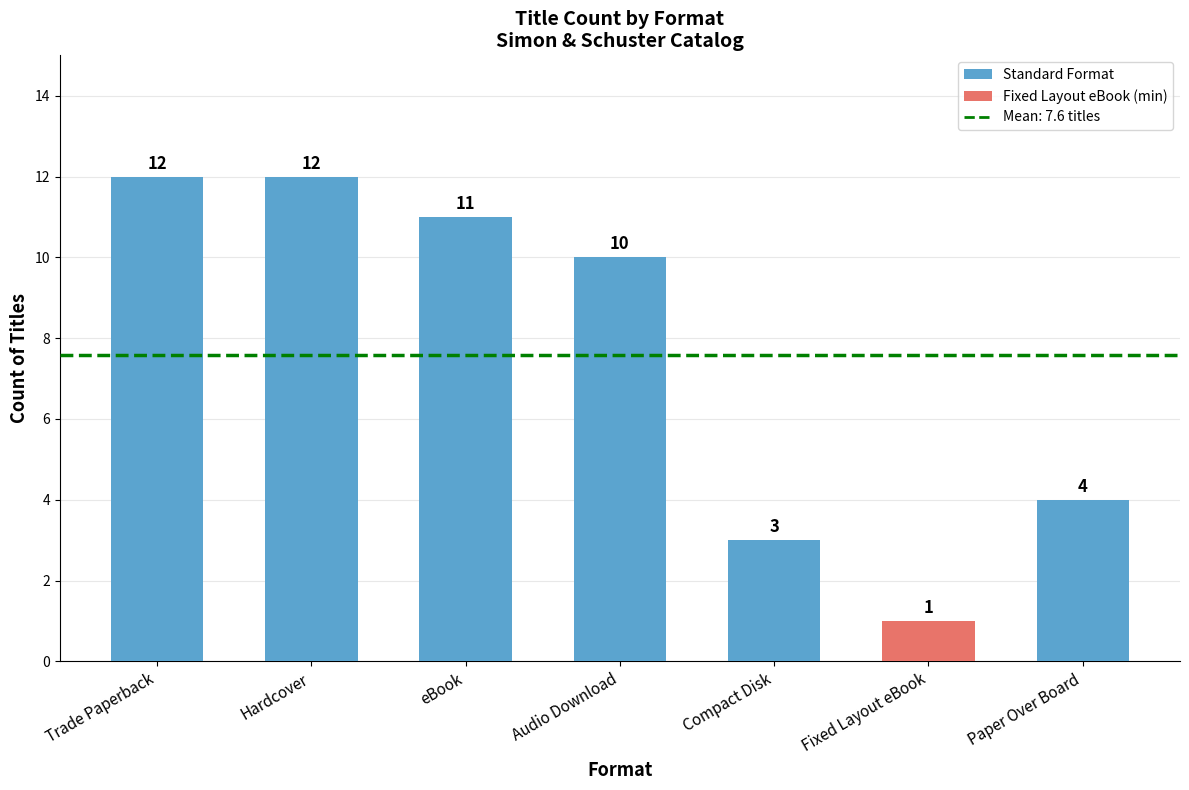

What is the smallest value displayed?

1